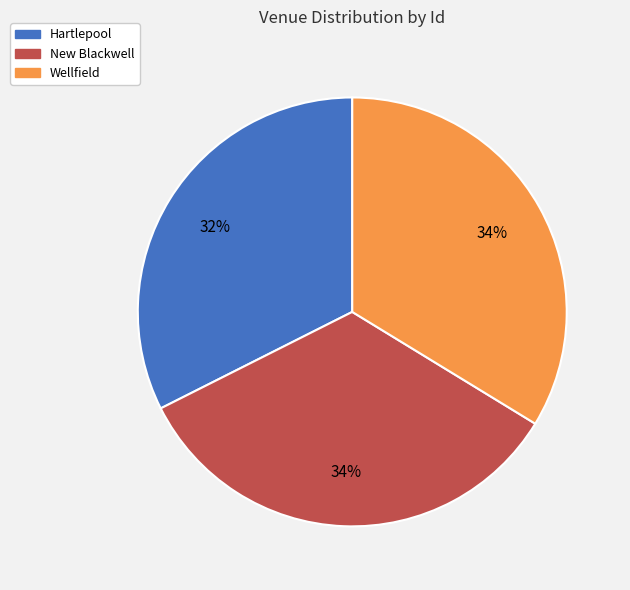

Approximately how many times larger is the value at Wellfield compared to New Blackwell?

1.0